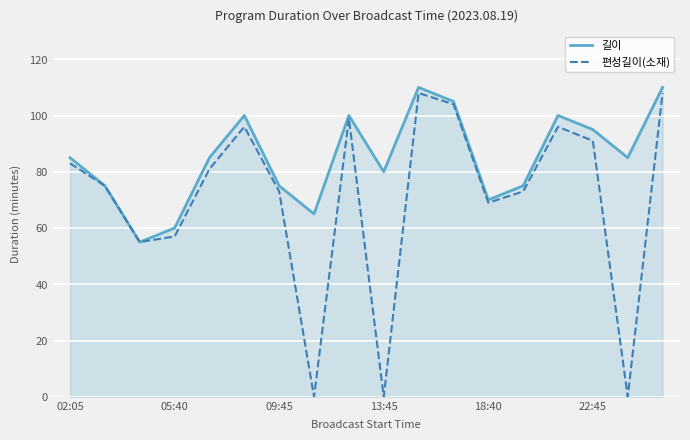

Which series has the largest range (max minus min)?

편성길이(소재)